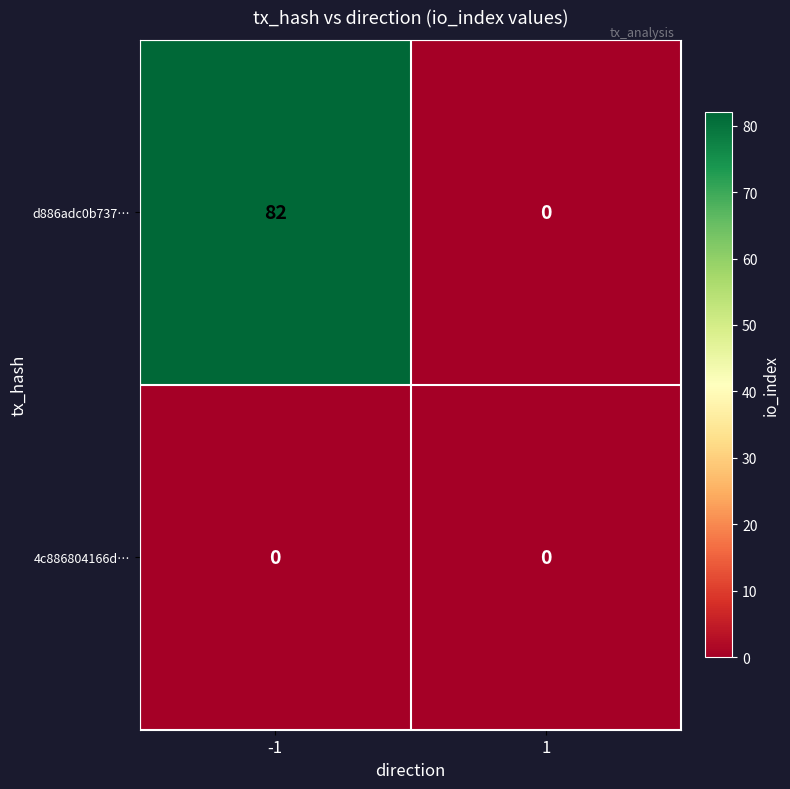

What is the maximum value shown in the chart?

82